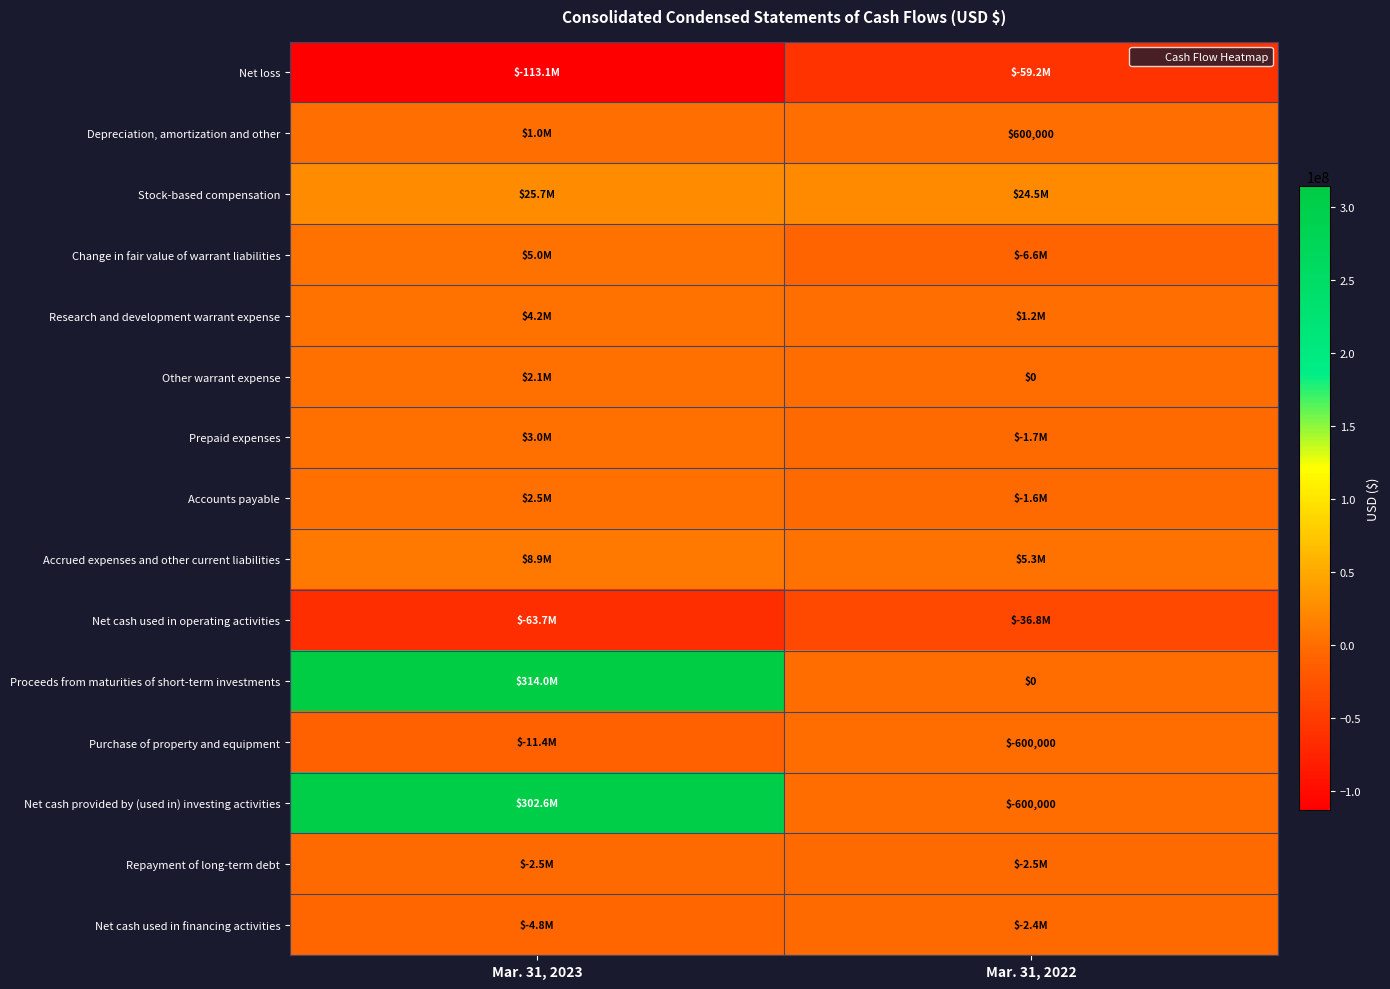

What is the average value of the Depreciation, amortization and other series?

800000